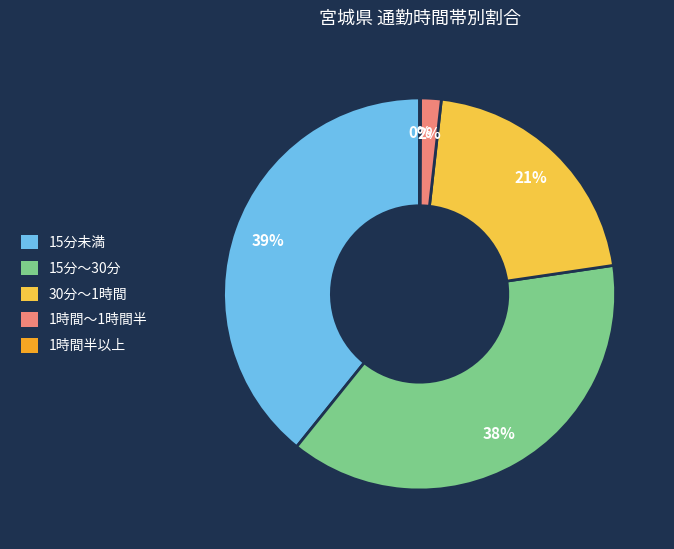

Is there a majority slice in this chart?

No